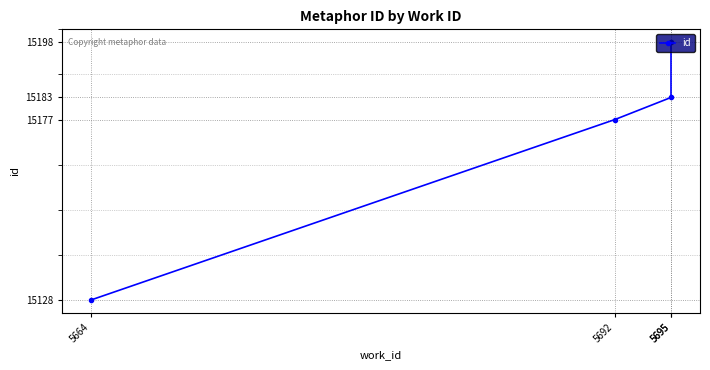

Reading left to right, transcribe all the data shown in this chart.

15128	15177	15183	15198